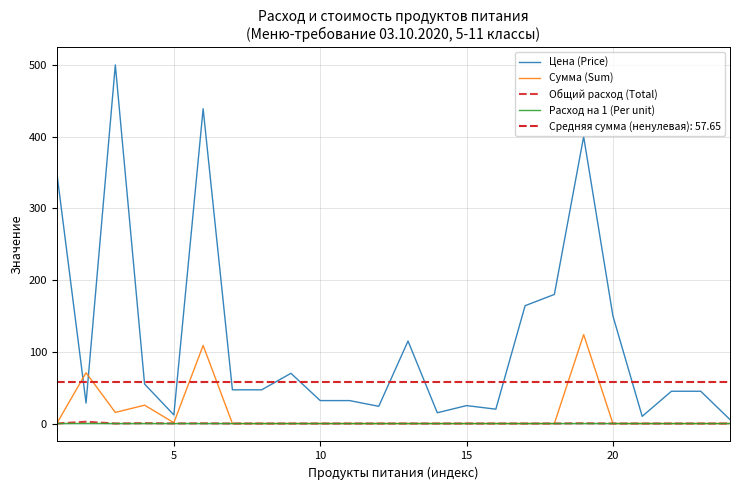

What are all the series names shown in the legend?

Цена (Price), Сумма (Sum), Общий расход (Total), Расход на 1 (Per unit)